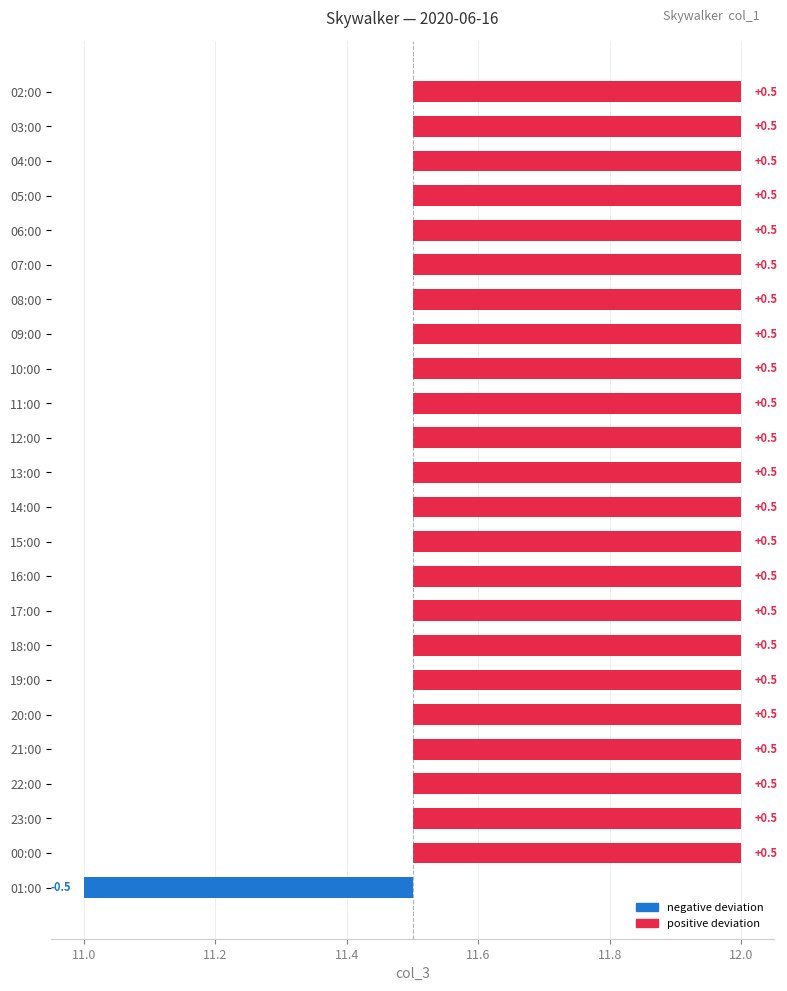

Are the bars grouped side by side (vs. stacked)?

No